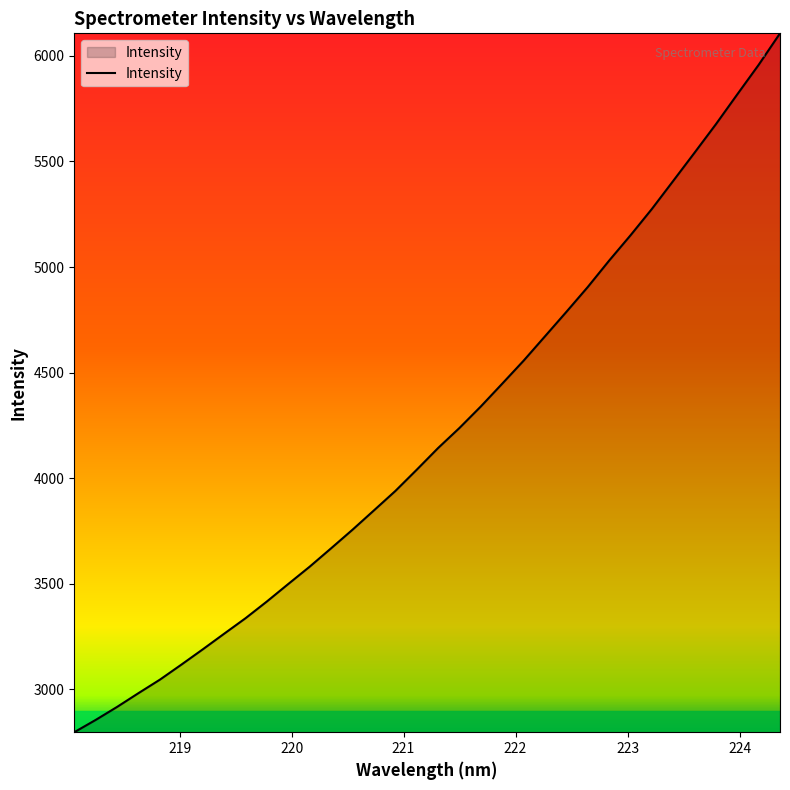

What is the maximum value shown in the chart?

6106.9